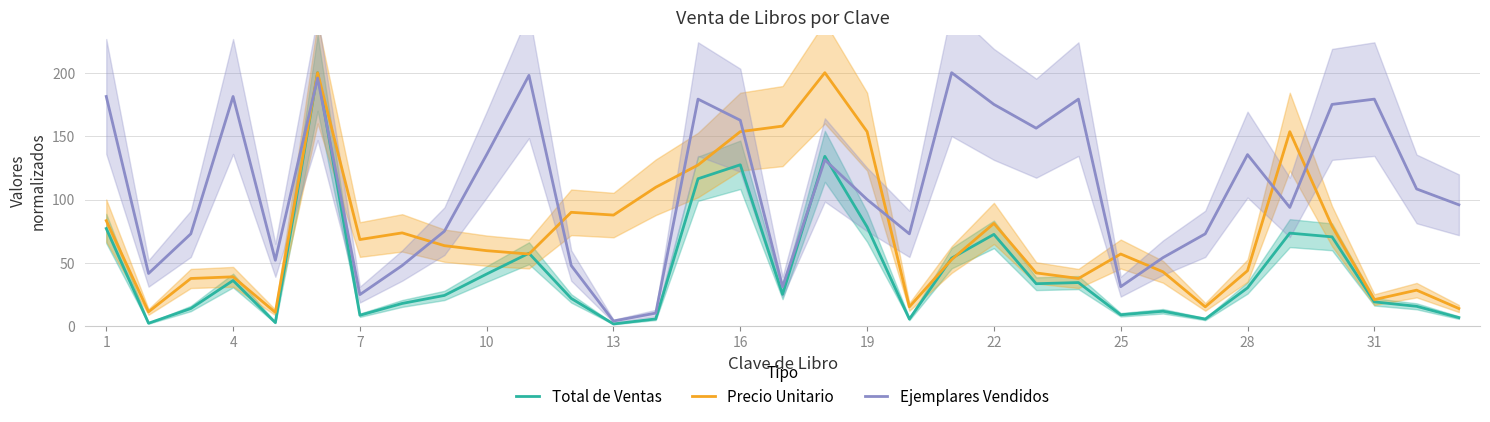

Does the chart display data point markers on the line(s)?

No